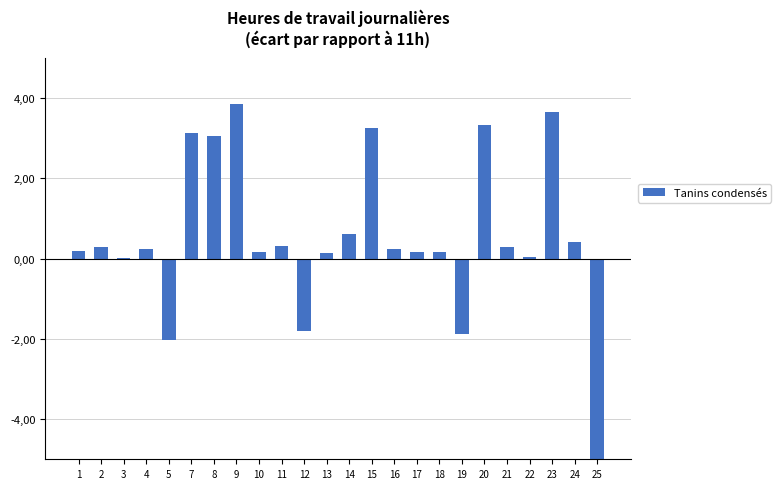

How many bars are there in total?

24